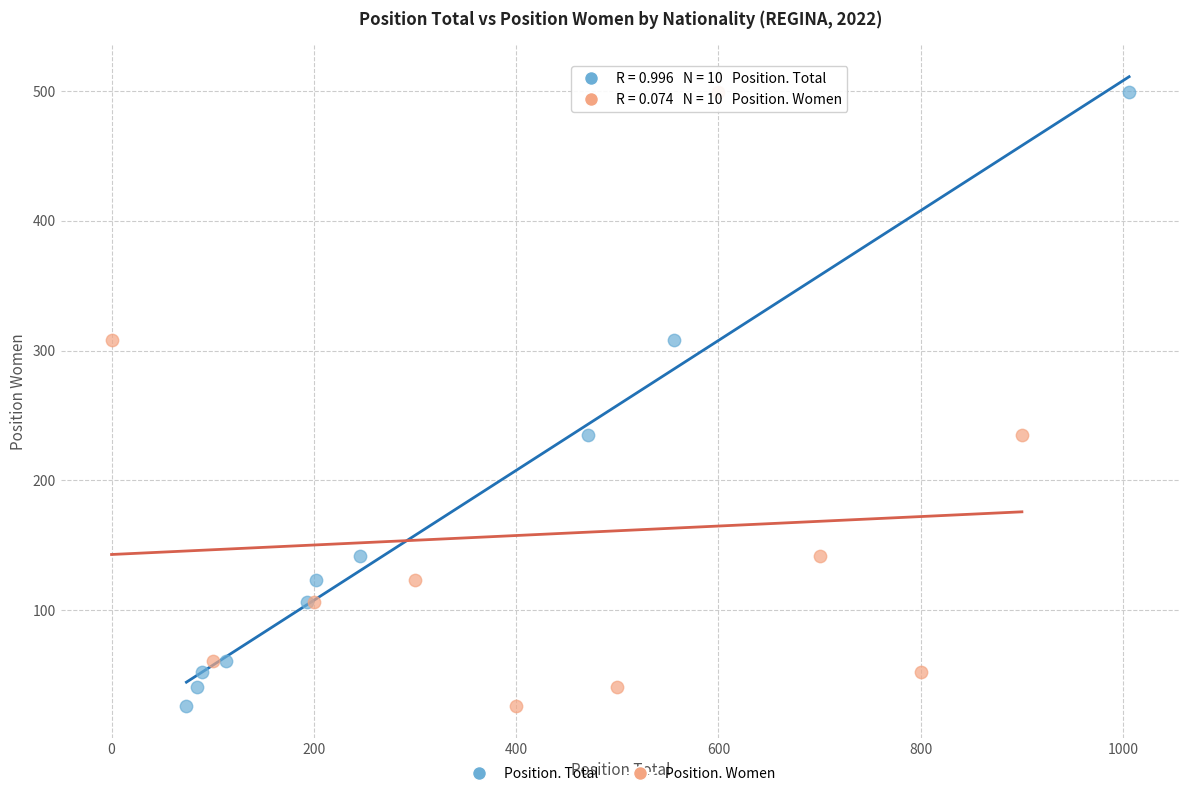

What are all the series names shown in the legend?

Position. Total, Position. Women